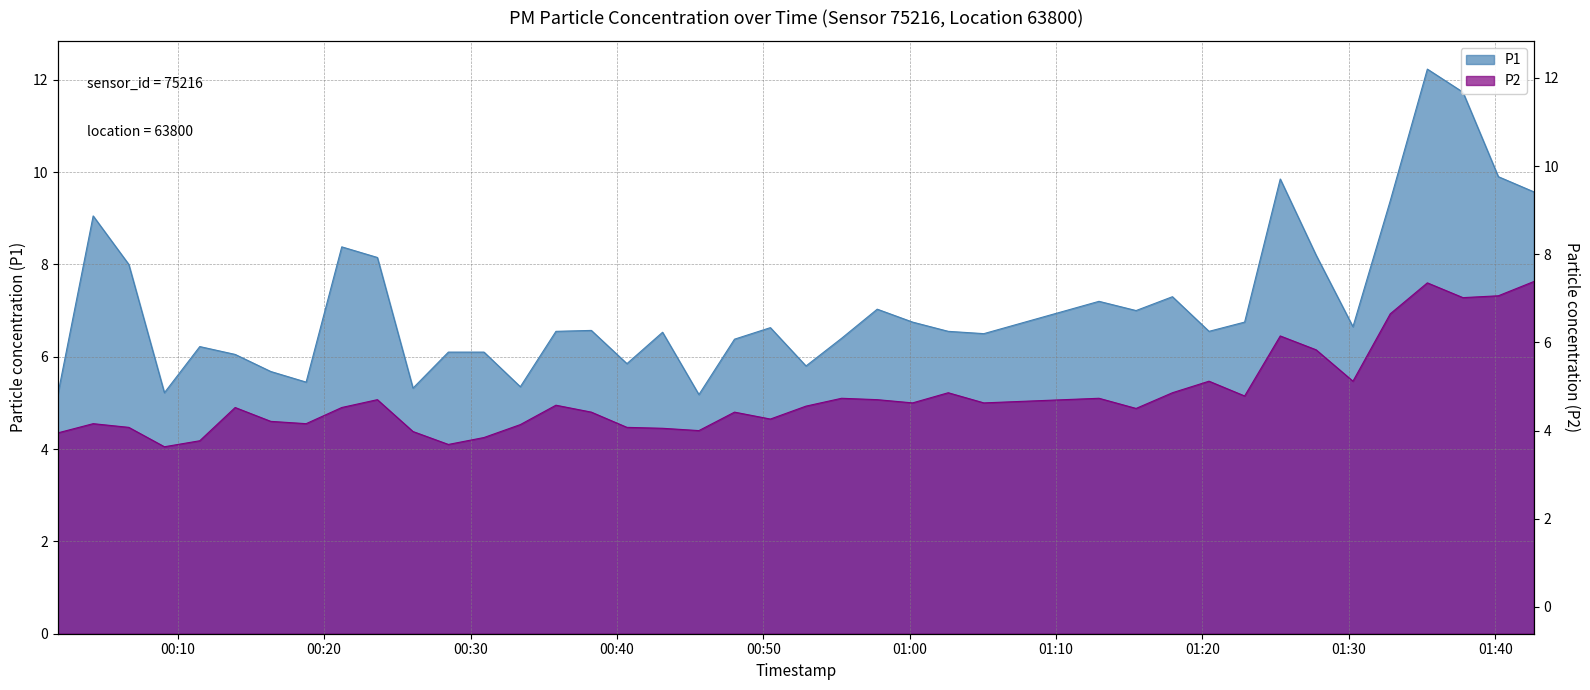

Which series has the widest spread of values?

P1